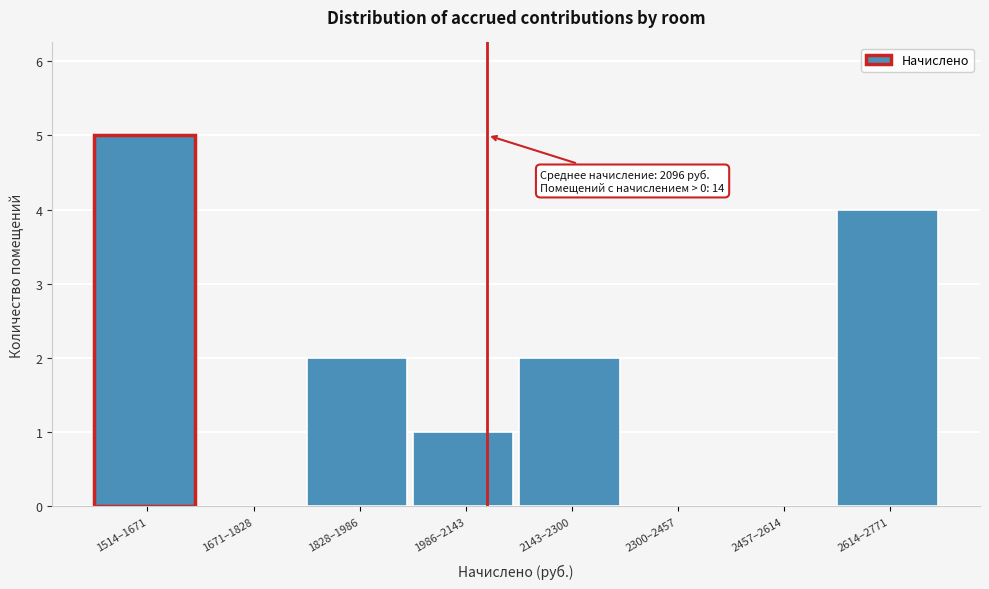

Reading left to right, transcribe all the data shown in this chart.

1514–1671=5	1671–1828=0	1828–1986=2	1986–2143=1	2143–2300=2	2300–2457=0	2457–2614=0	2614–2771=4